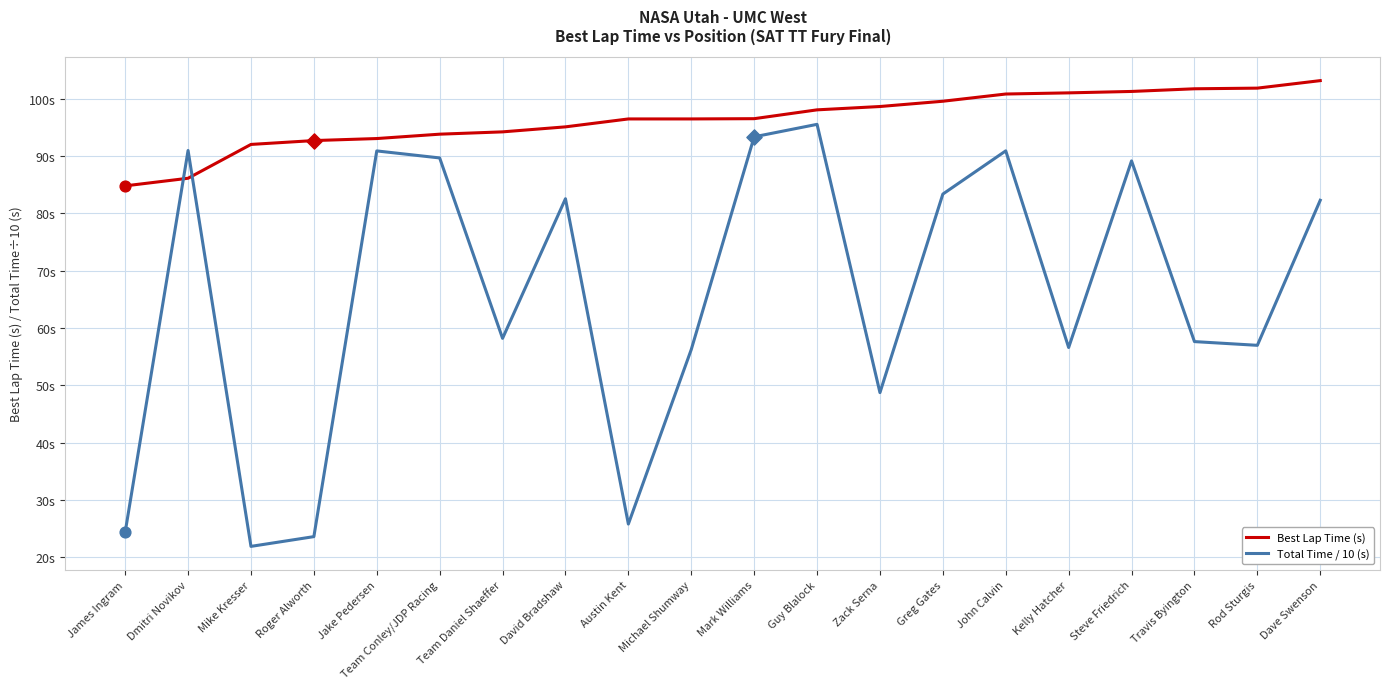

Is the value of Total Time / 10 (s) at Jake Pedersen greater than the value of Best Lap Time (s) at Michael Shumway?

No